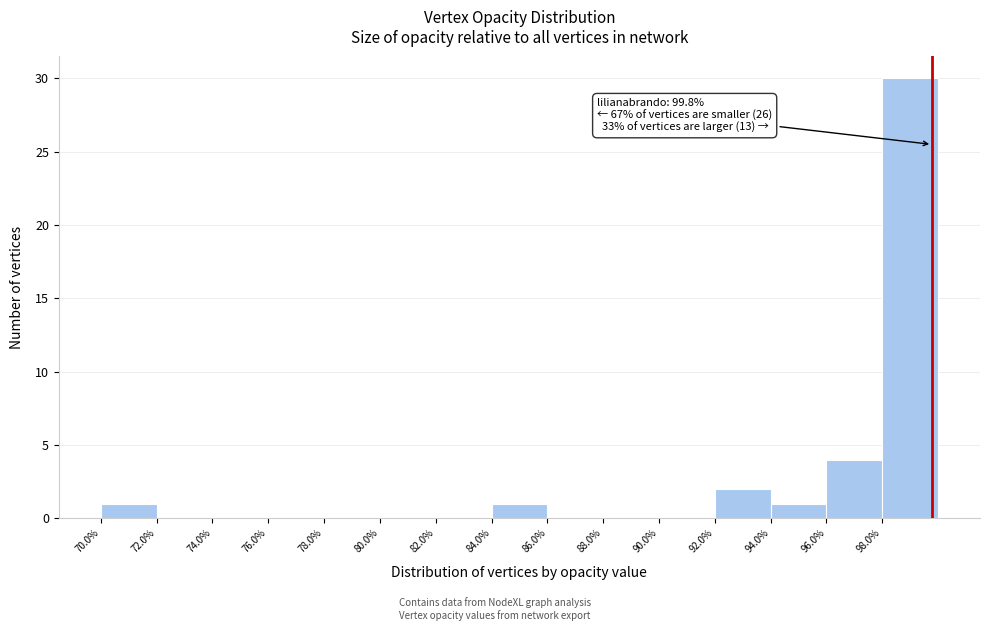

Over which range of the x-axis is the bar tallest?

98 to 100